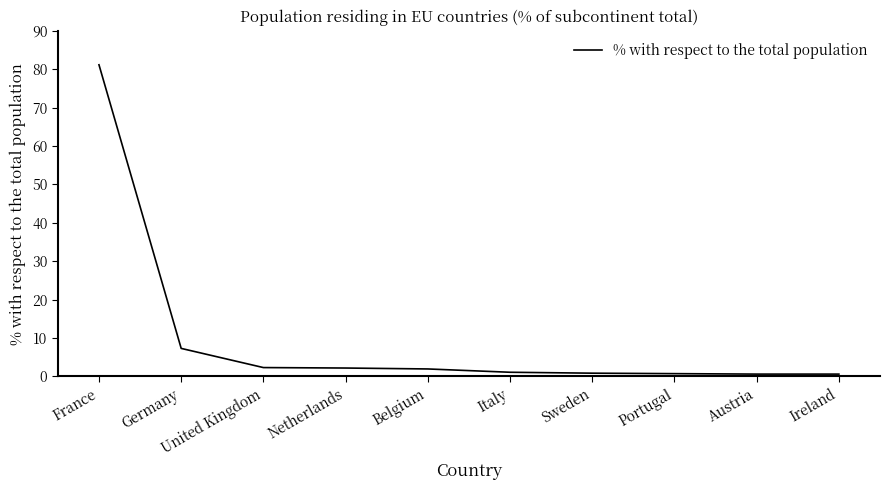

What is the difference between the maximum and second lowest values?

80.5